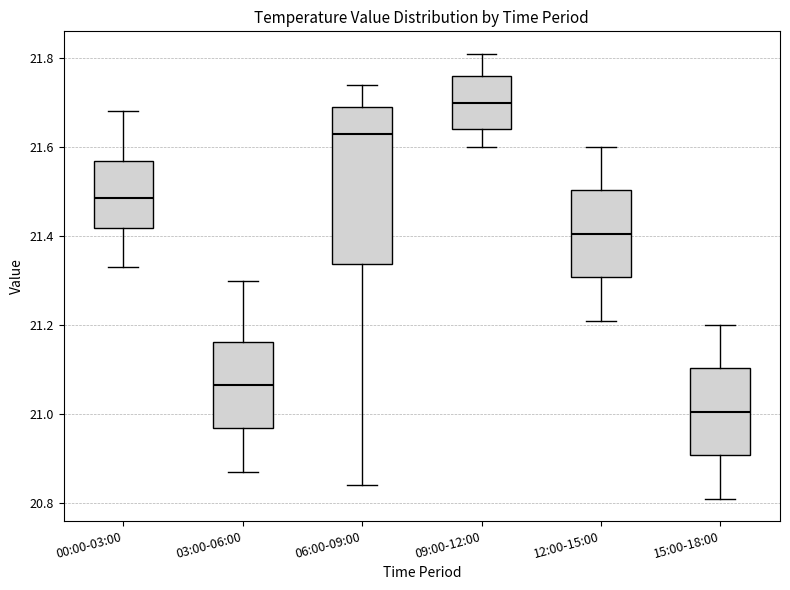

Which box is the tallest, from its lower edge to its upper edge?

06:00-09:00